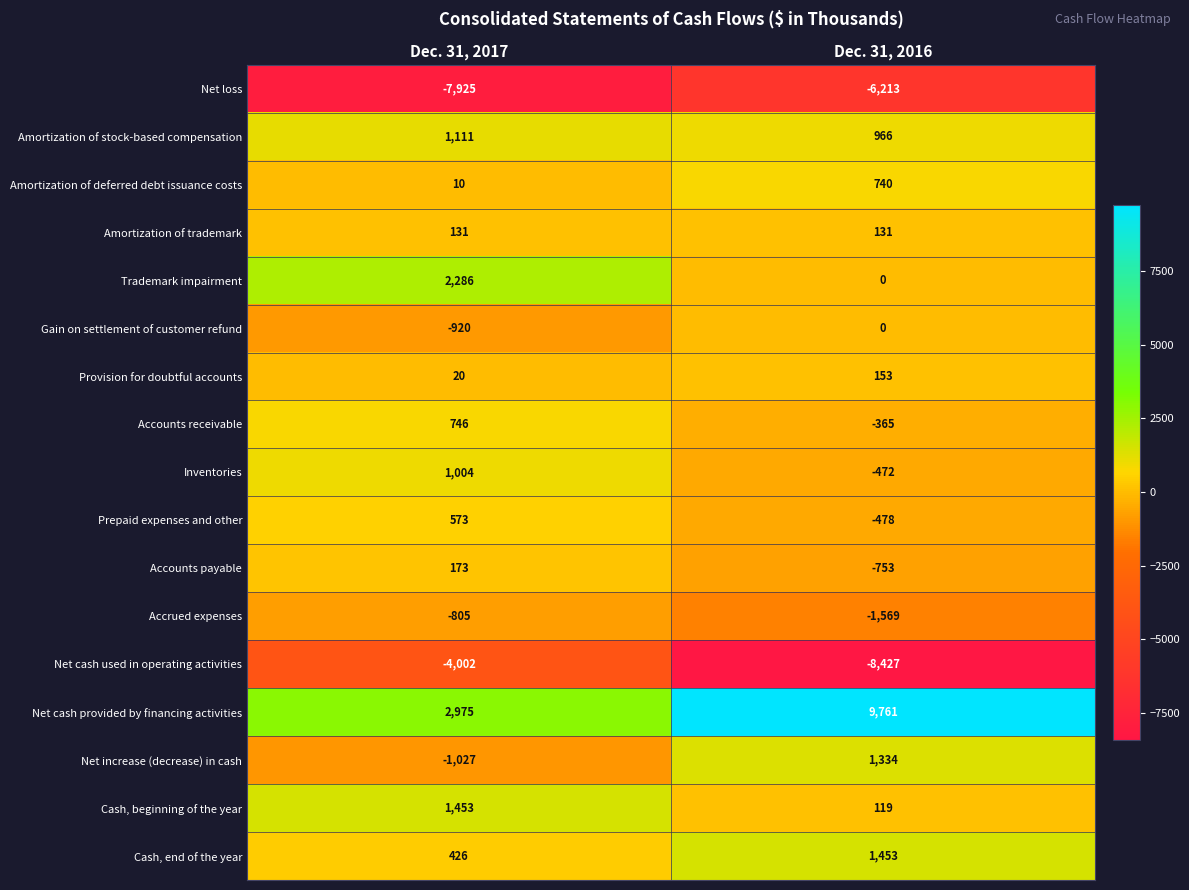

What is the difference between the maximum and minimum values in the Gain on settlement of customer refund series?

920